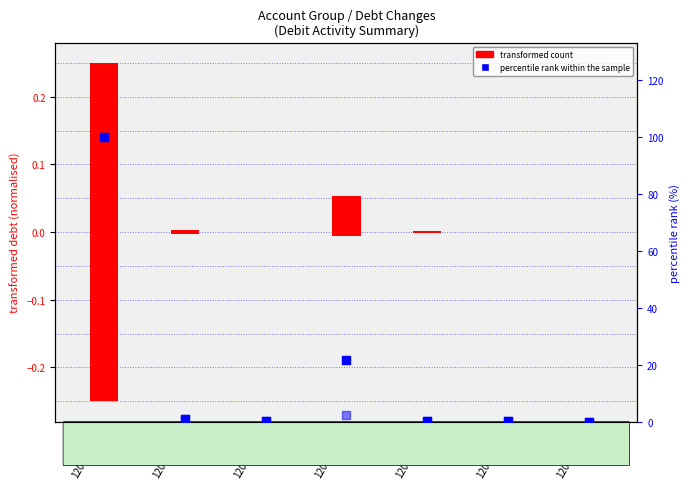

Which series has the largest Y range (max minus min)?

percentile rank within the sample (increase)